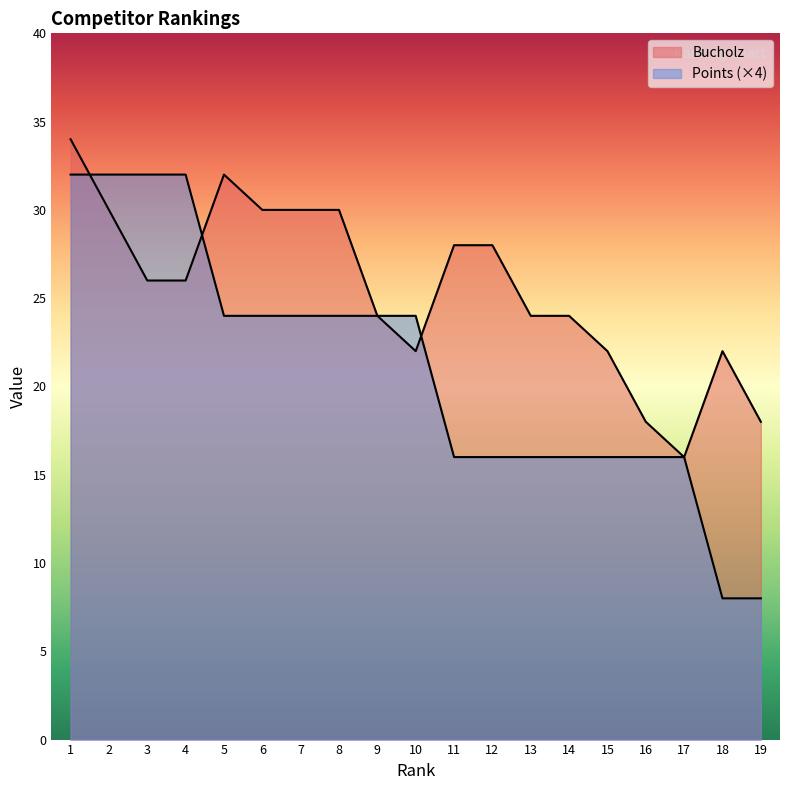

How many intersections are there between Points and Bucholz?

3